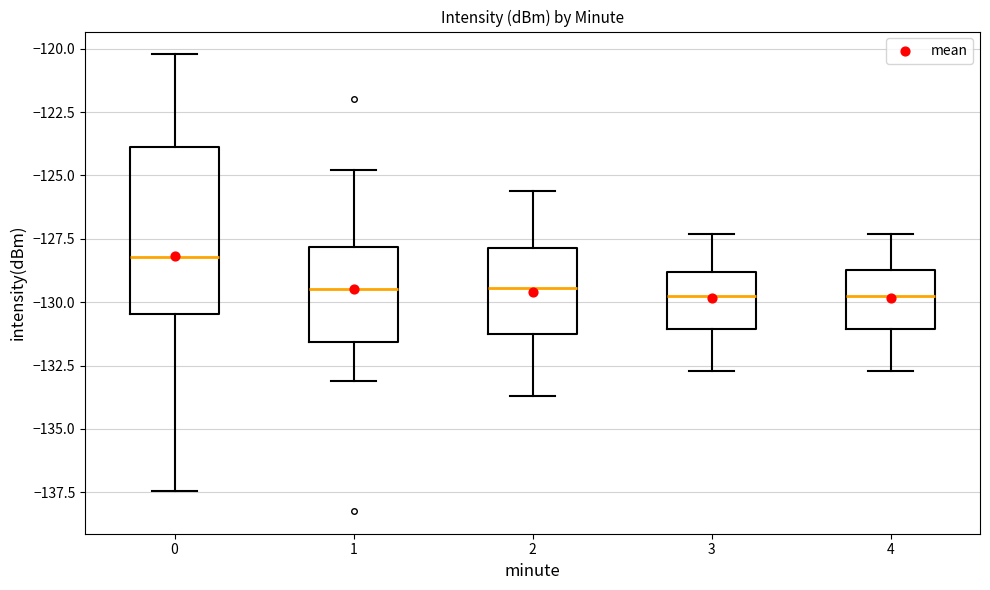

Where does the lower whisker of the box at x = 3 end on the y-axis? The values are not printed on the chart, so give them approximately, as read against the axis.

-132.5